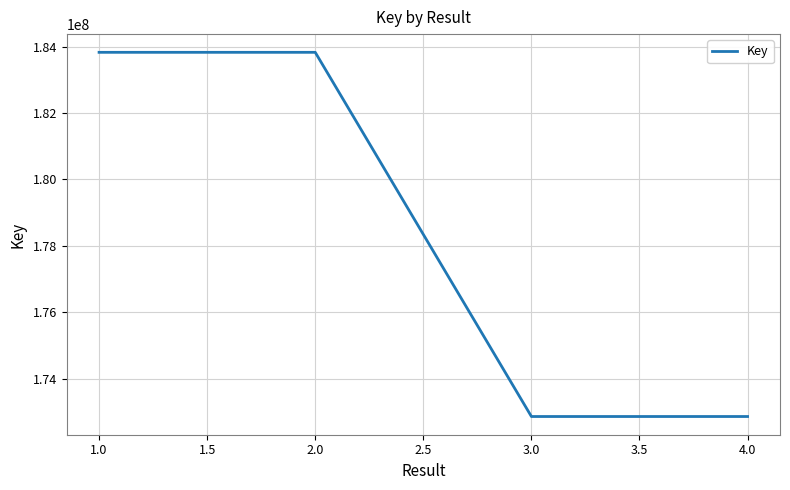

True or false: the data shows 75302276 at 2.0.

False